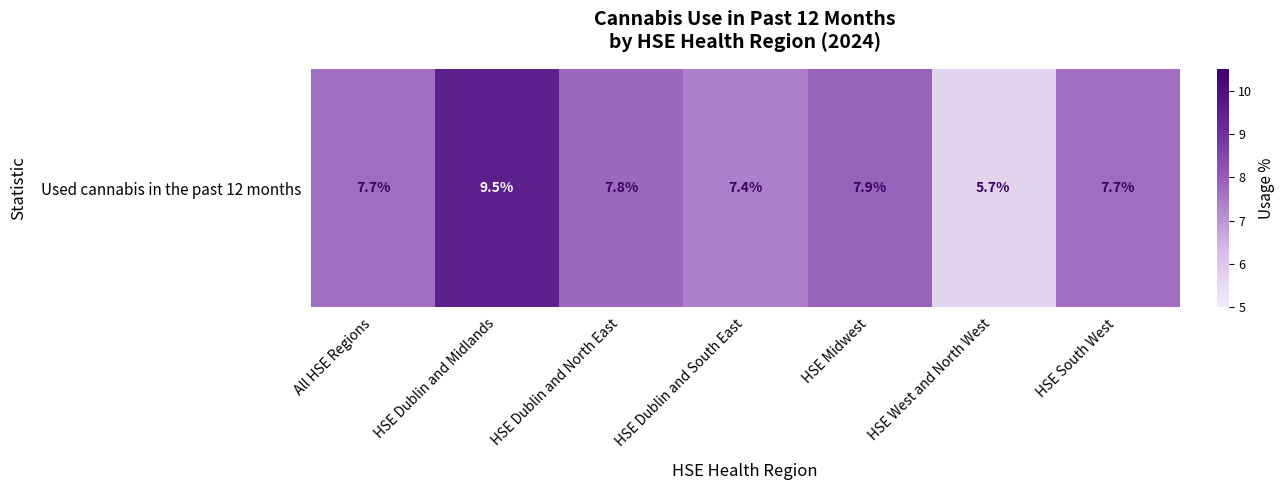

Reading left to right, extract all data points from this chart.

All HSE Regions=7.7	HSE Dublin and Midlands=9.5	HSE Dublin and North East=7.8	HSE Dublin and South East=7.4	HSE Midwest=7.9	HSE West and North West=5.7	HSE South West=7.7